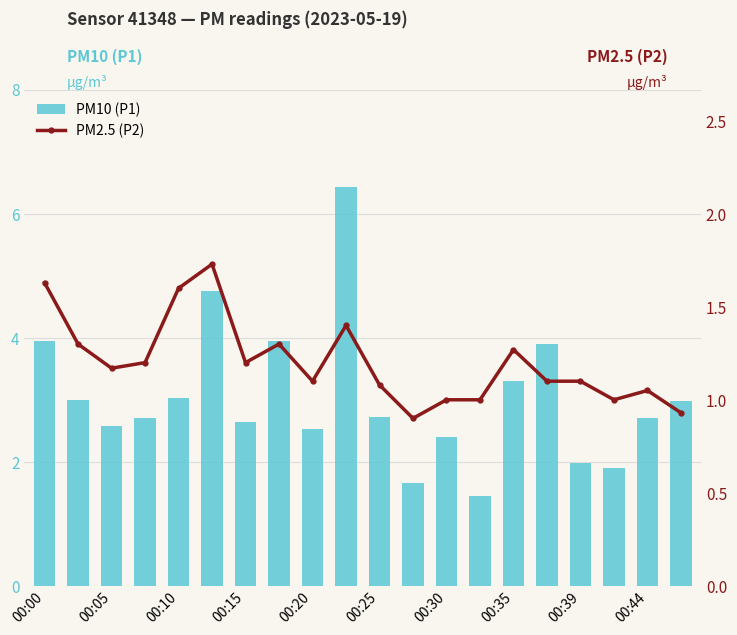

Reading left to right, transcribe all the data shown in this chart.

PM10 (P1): 4.0	3.0	2.6	2.7	3.0	4.8	2.6	4.0	2.5	6.4	2.7	1.6	2.4	1.4	3.3	3.9	2.0	1.9	2.7	3.0
PM2.5 (P2): 1.6	1.3	1.2	1.2	1.6	1.7	1.2	1.3	1.1	1.4	1.1	0.9	1.0	1.0	1.3	1.1	1.1	1.0	1.1	0.9